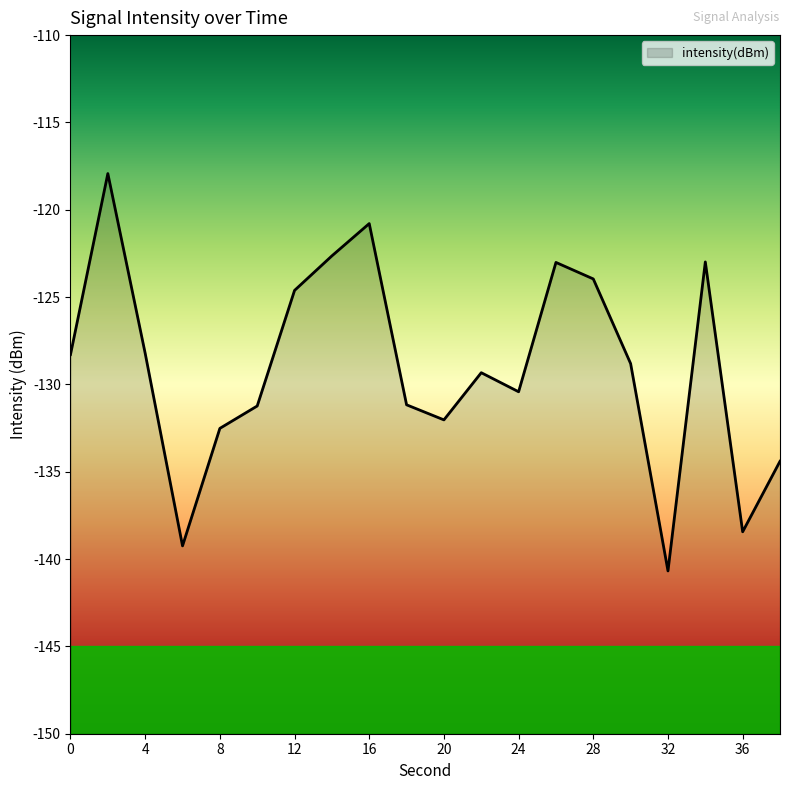

Reading left to right, transcribe all the data shown in this chart.

-128.3	-117.9	-128.2	-139.2	-132.5	-131.2	-124.6	-122.6	-120.8	-131.2	-132.0	-129.3	-130.4	-123.0	-124.0	-128.8	-140.7	-123.0	-138.4	-134.4